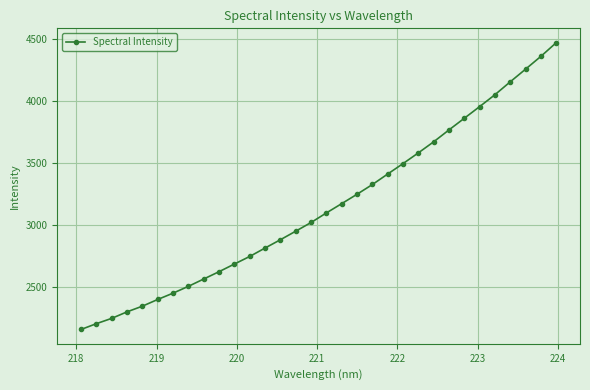

How many values exceed 3097?

16